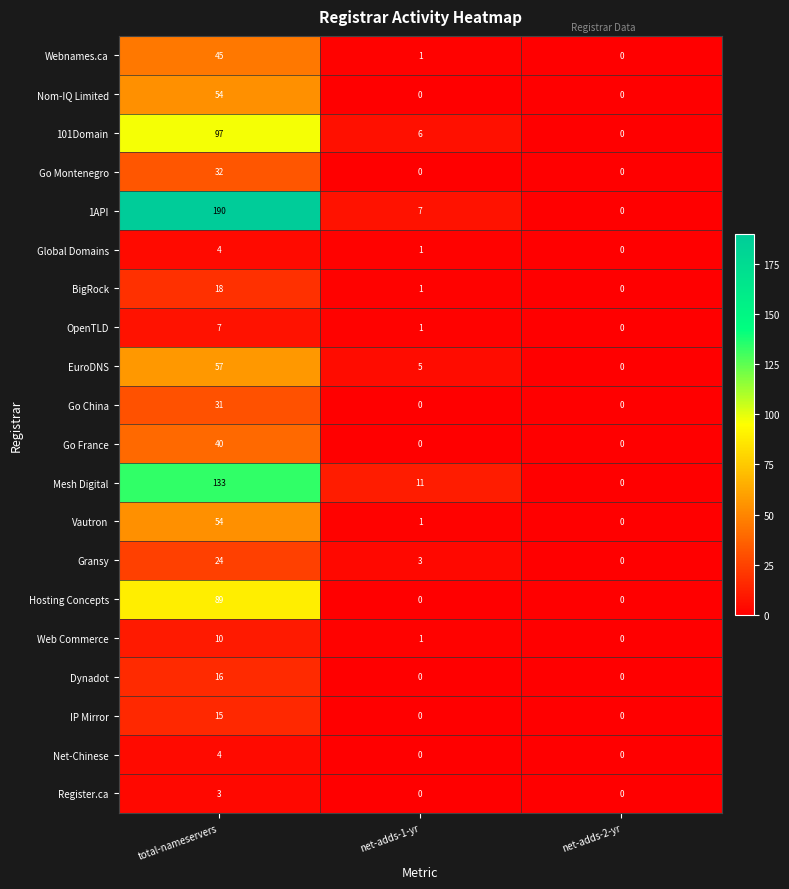

At which category is the sum across all series the highest?

total-nameservers